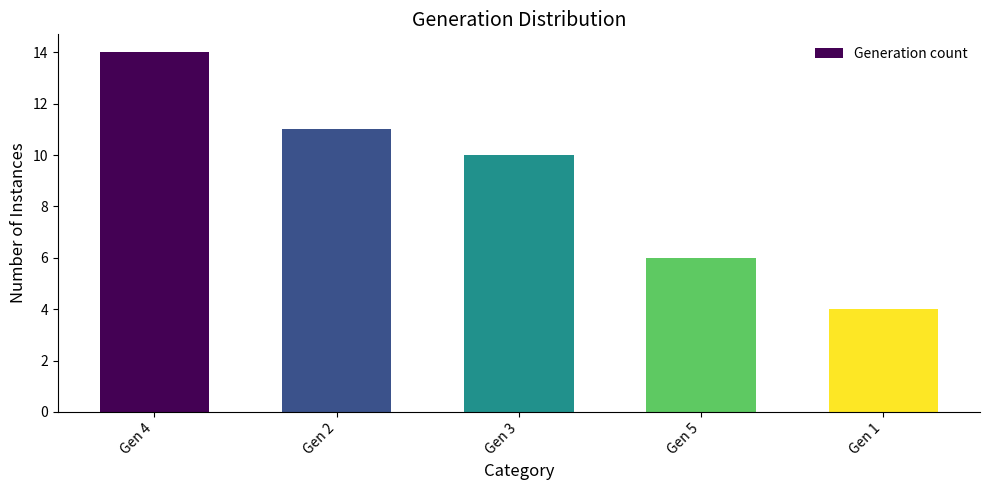

What is the maximum value shown in the chart?

14